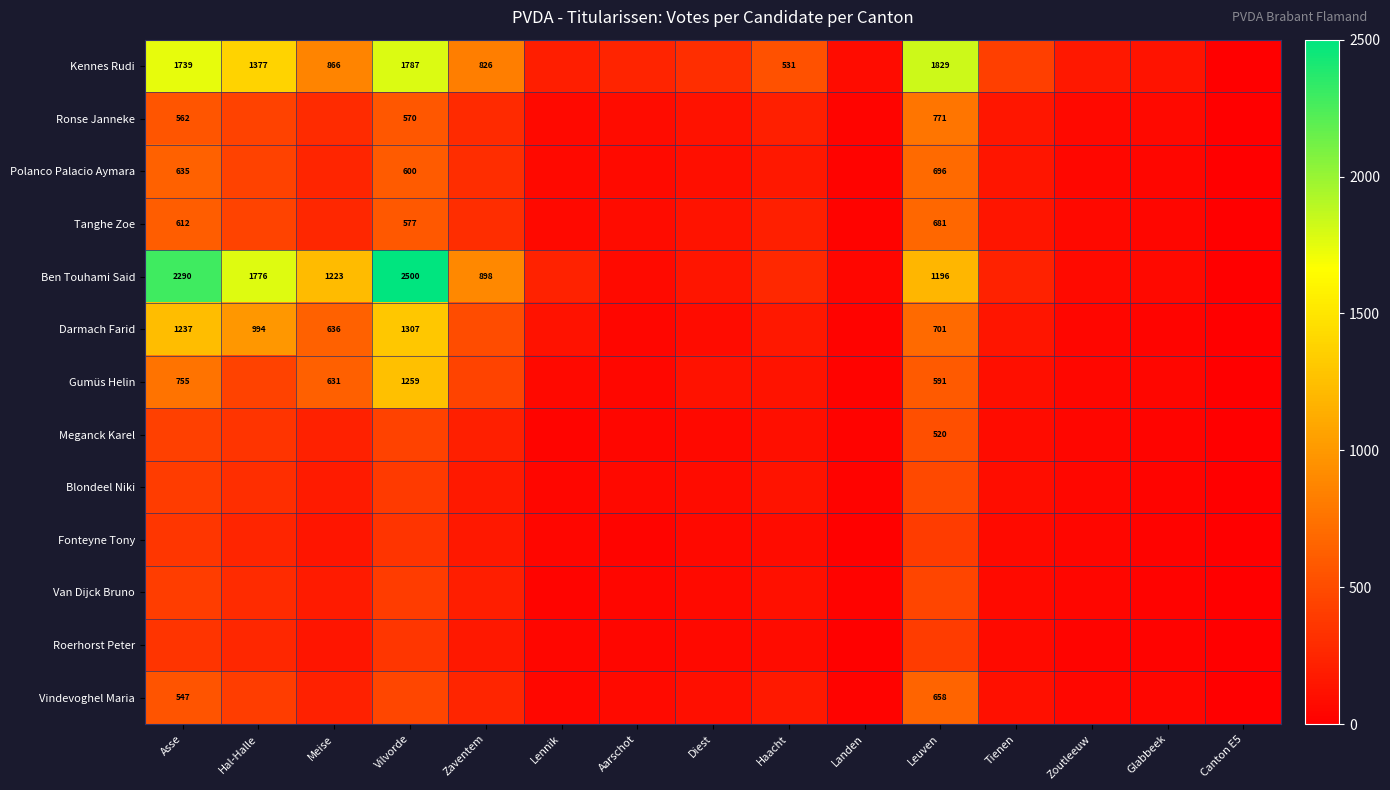

What is the approximate value of Polanco Palacio Aymara at Leuven, to the nearest 10?

700